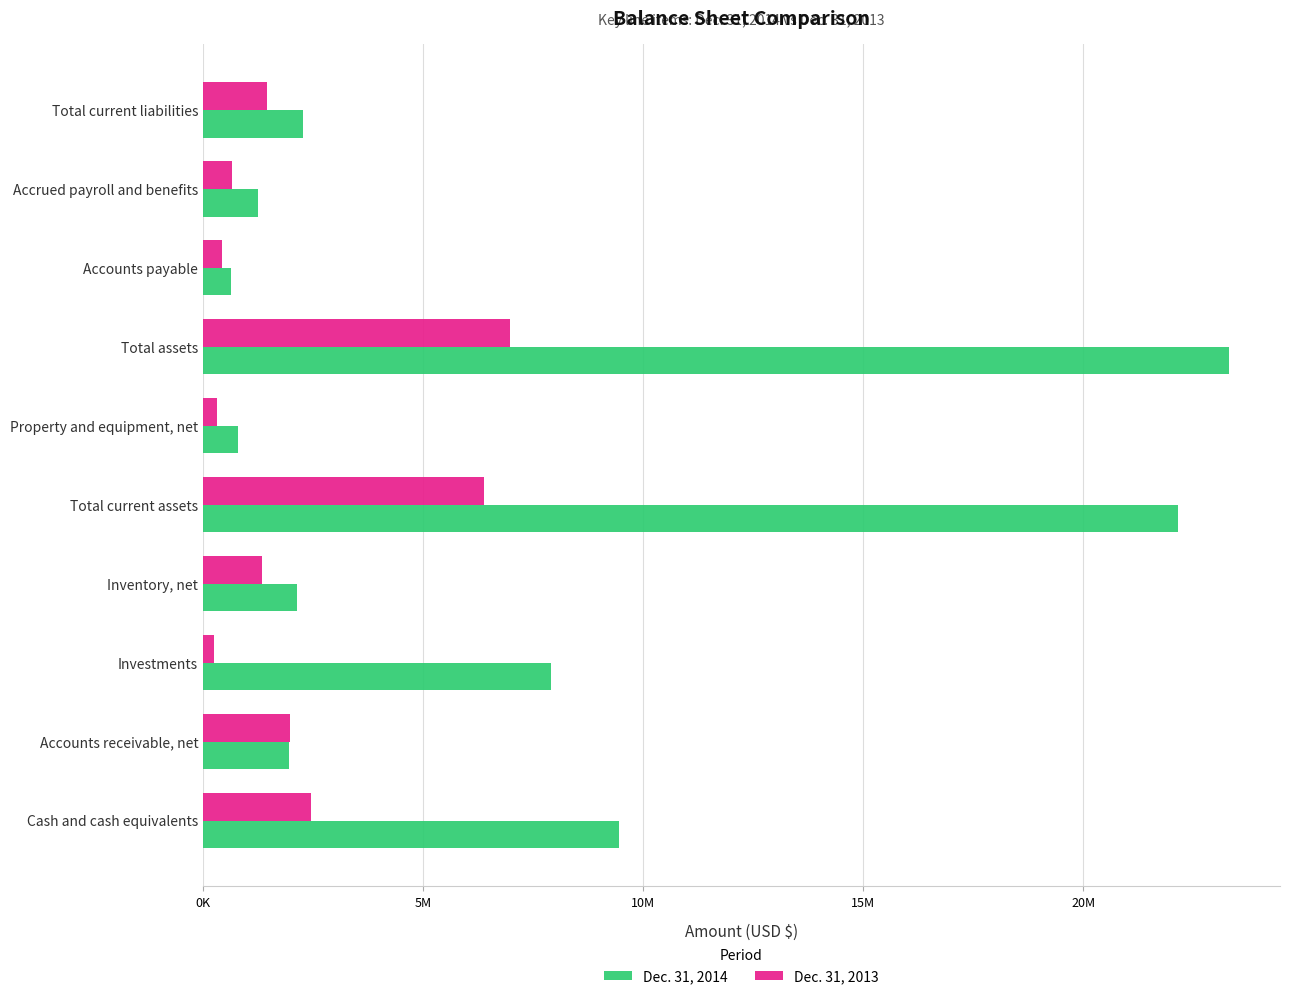

How many bars are there in each group?

2